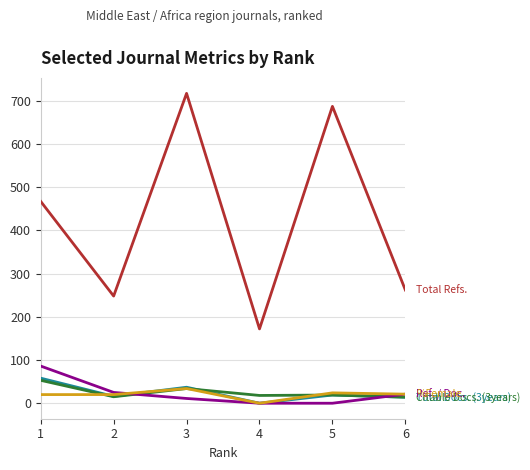

At which category is the sum across all series the highest?

3